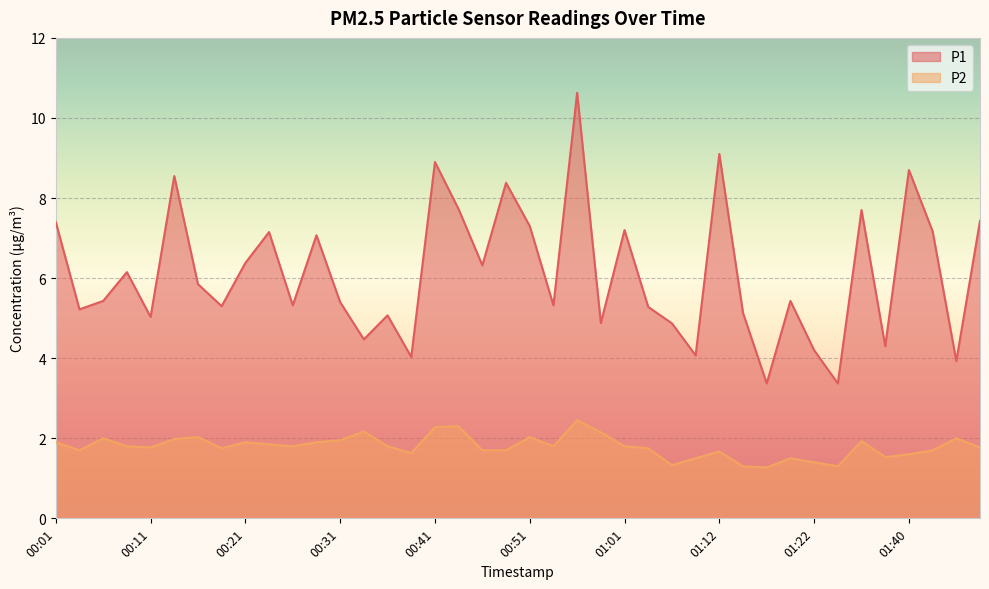

Rank the series by their average value, from highest to lowest.

P1, P2